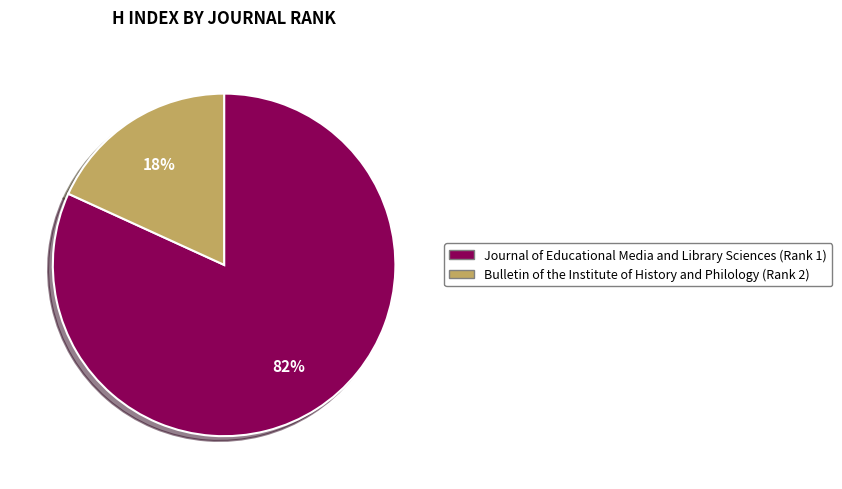

Count the number of slices in the pie.

2